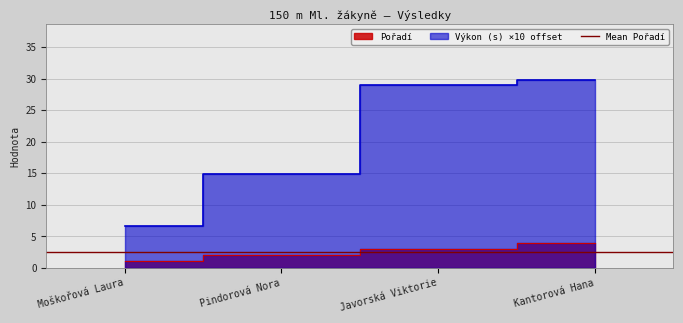

At which label does Pořadí reach its peak?

Kantorová Hana